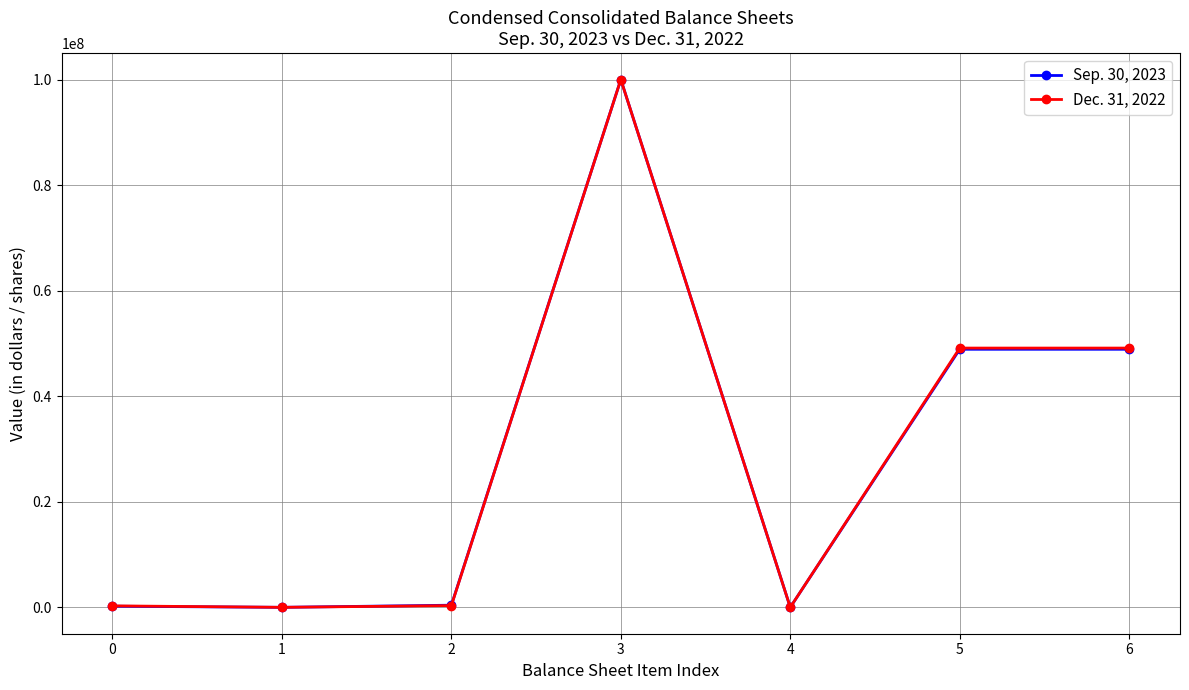

The Sep. 30, 2023 series shows 47457108 at 4. True or false?

False